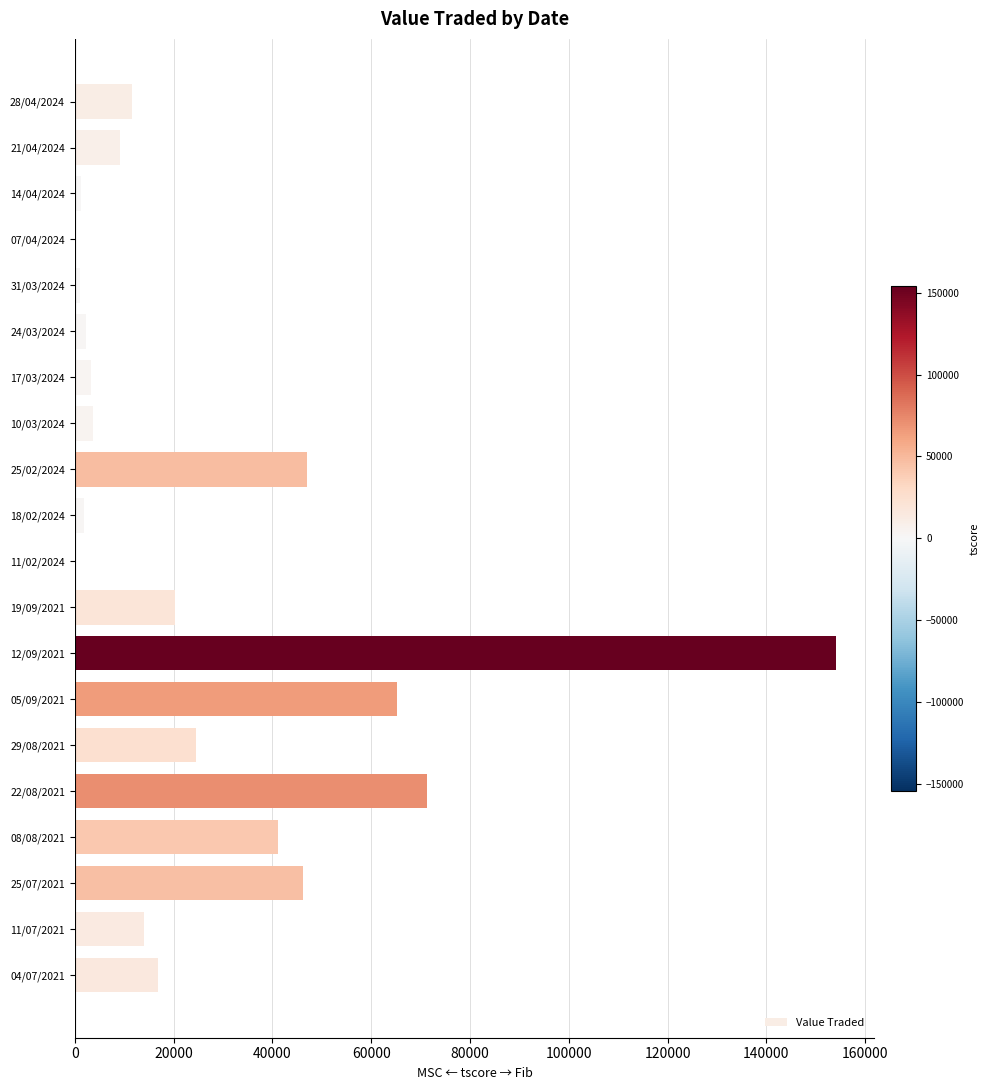

At which category does the chart reach its peak across all series?

12/09/2021